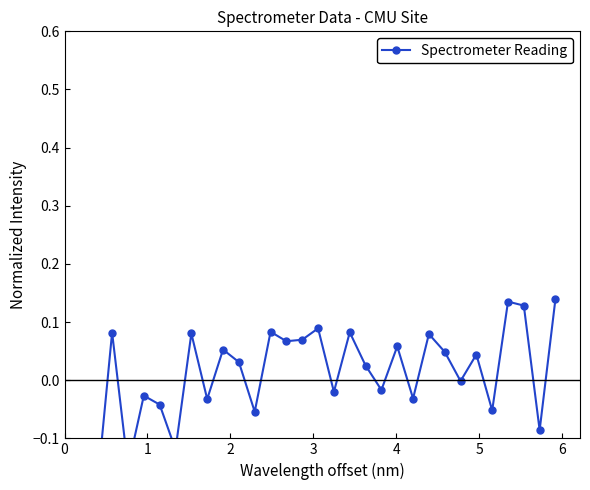

What is the change in value from 0 to 28?

+0.4